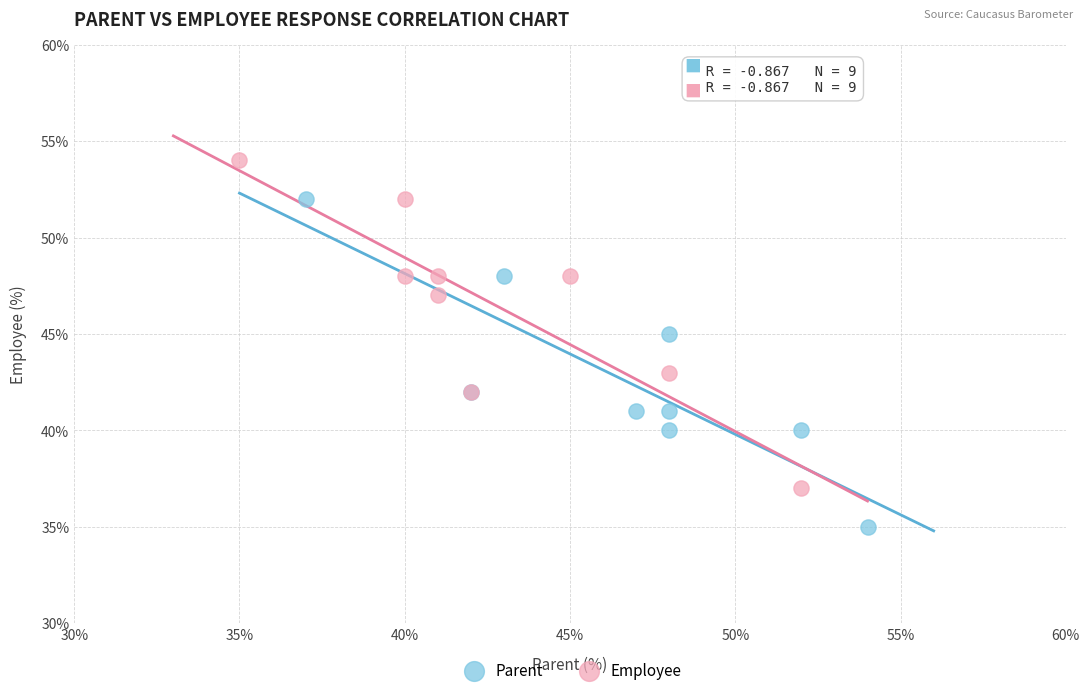

Which series contains the lowest Y value?

Parent